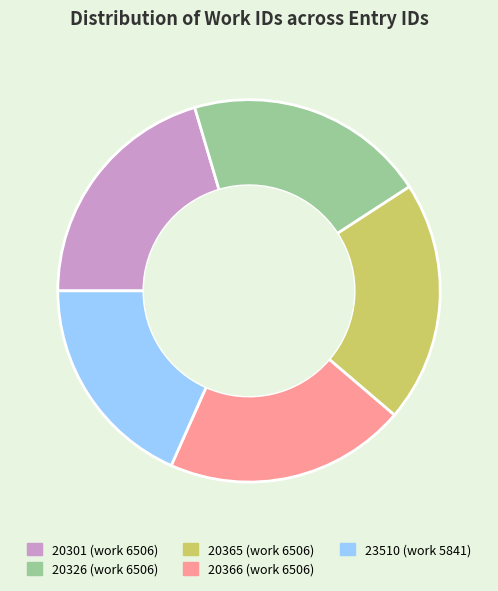

Does 20365 account for over 50% of the chart?

No